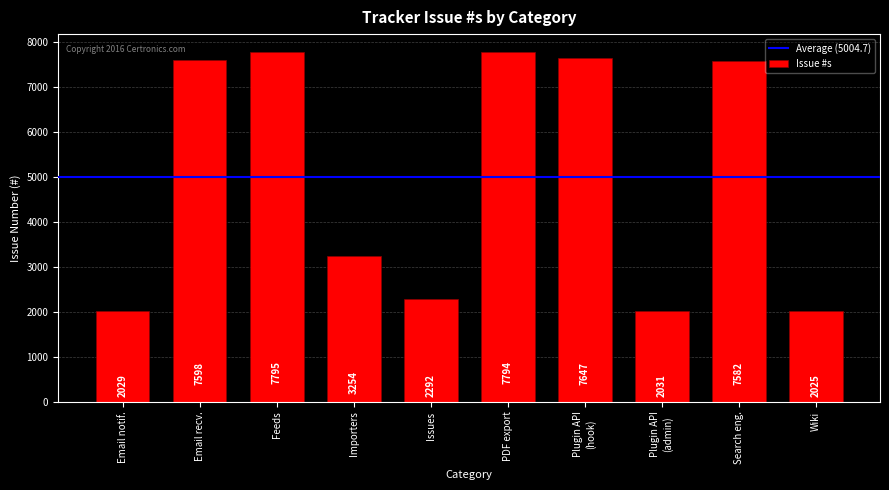

What is the difference between the maximum and minimum values?

5770